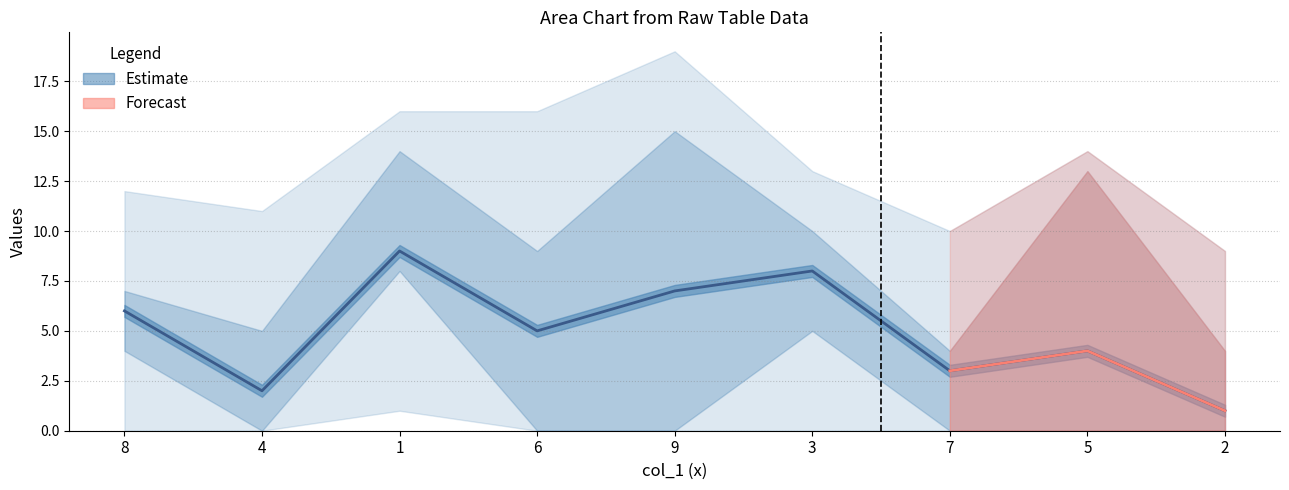

What is the sum of the values at 5 and 1?

13